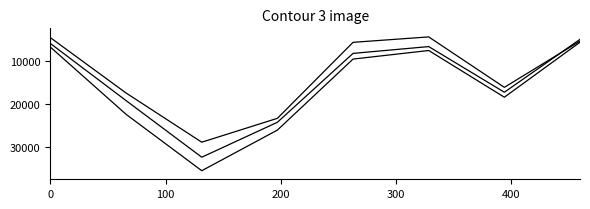

Reading left to right, extract all data points from this chart.

Dec. 31, 2021: 6705	22387	35542	26058	9484	7486	18387	5553
Dec. 31, 2020: 5862	19186	32390	24235	8155	6572	17224	4885
Dec. 31, 2019: 4501	17413	28889	23312	5577	4310	16084	5288